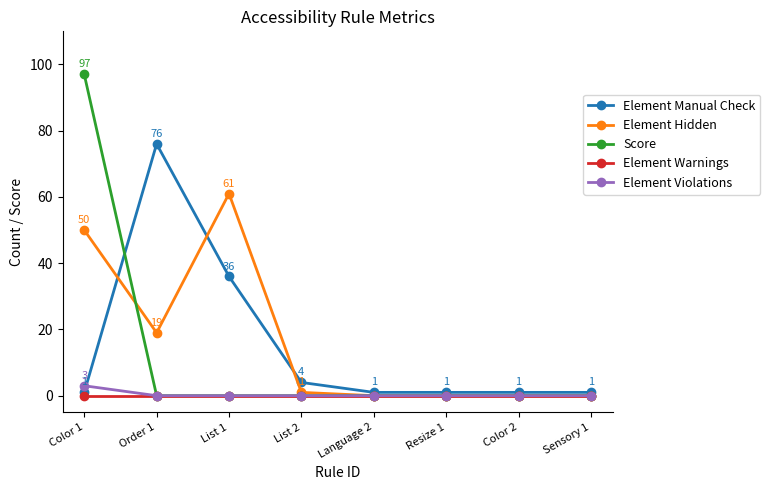

At which label is Element Hidden closest to 30?

Order 1